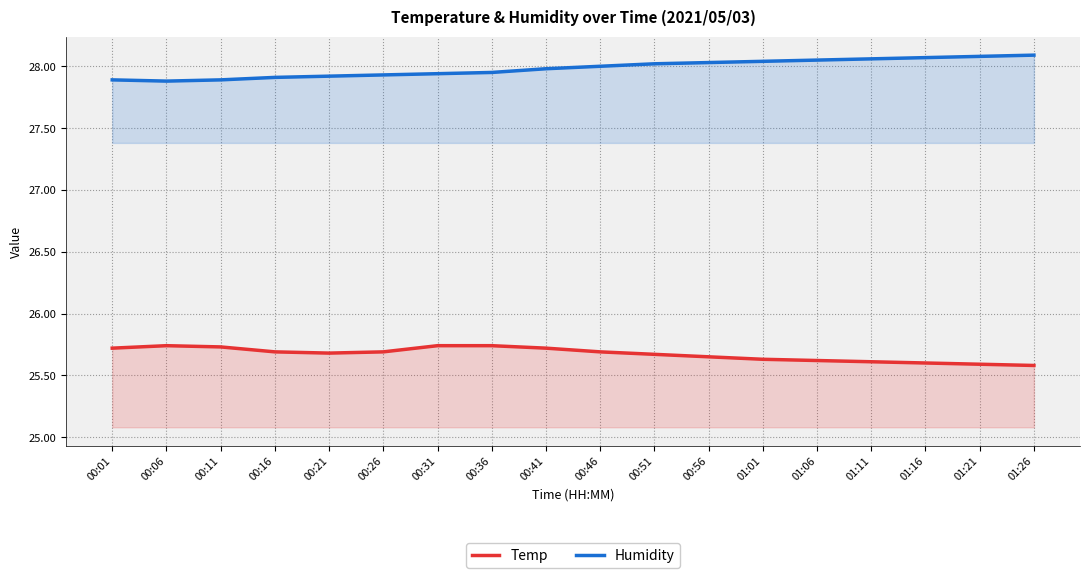

List the series in order of their overall mean, highest first.

Humidity, Temp